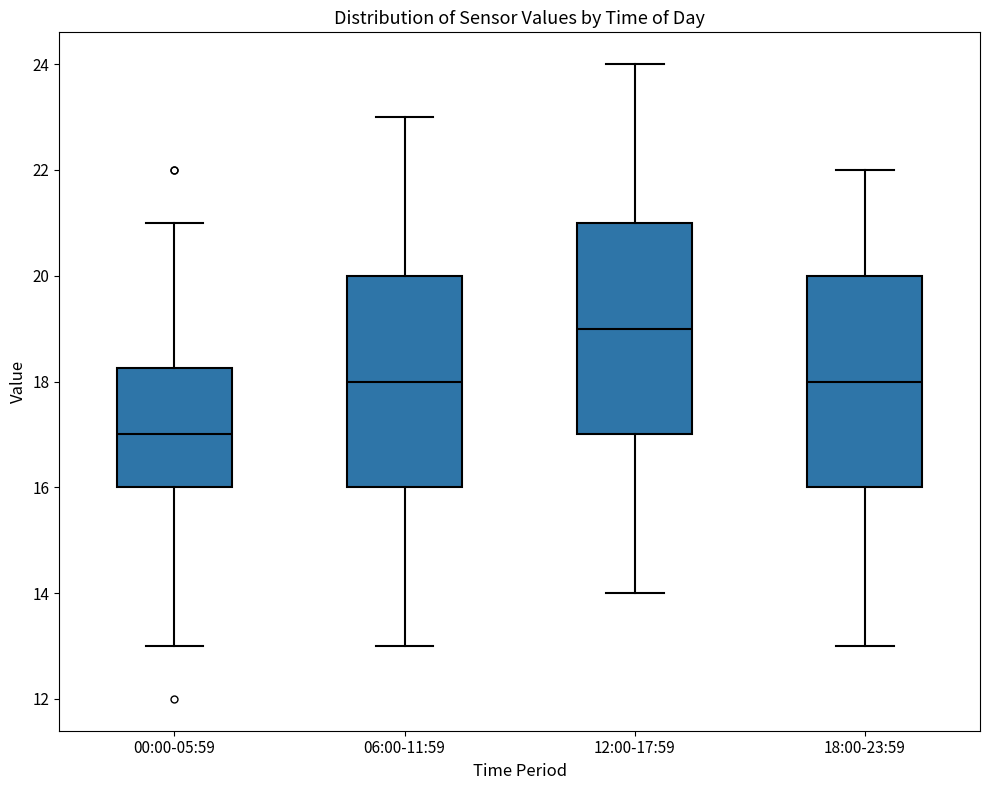

Where is the lower edge of the box for 18:00-23:59 on the y-axis? The values are not printed on the chart, so give them approximately, as read against the axis.

16.0